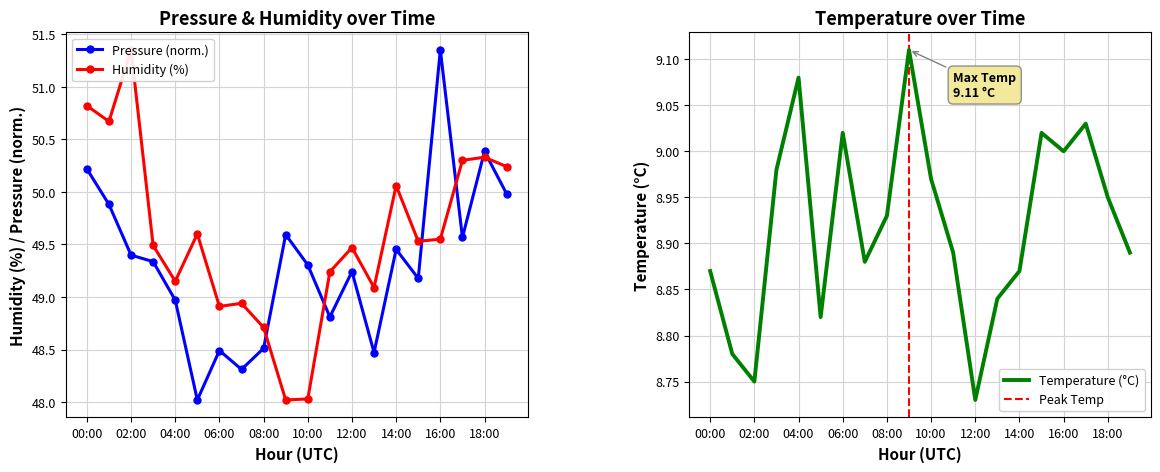

What is the difference between the maximum and second lowest values in the pressure series?

3.0